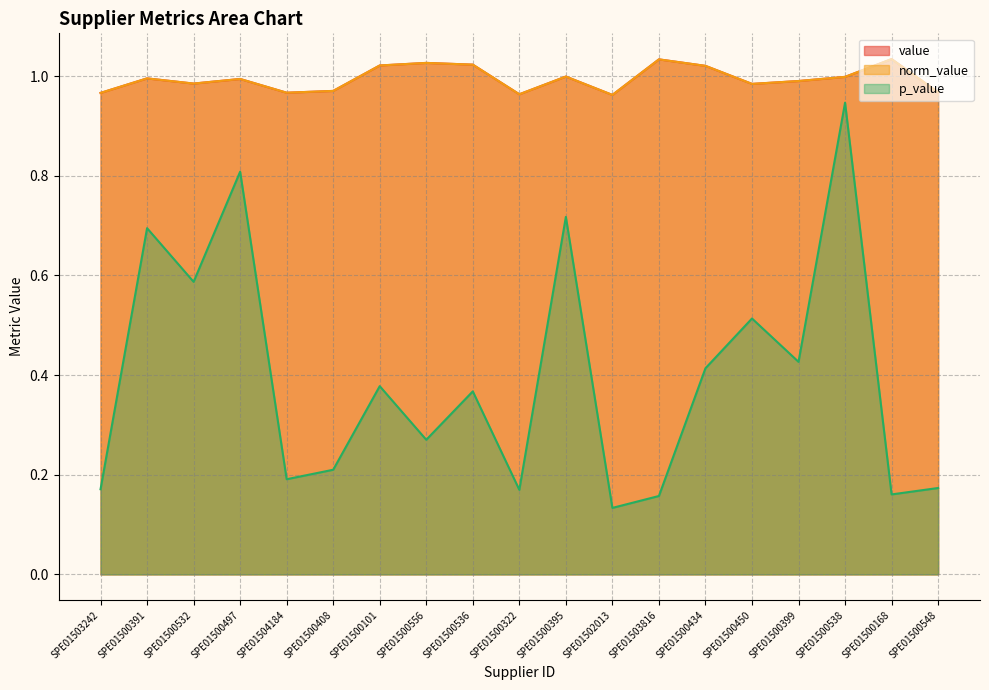

In value, how many points are lower than both neighbors (excluding endpoints)?

5